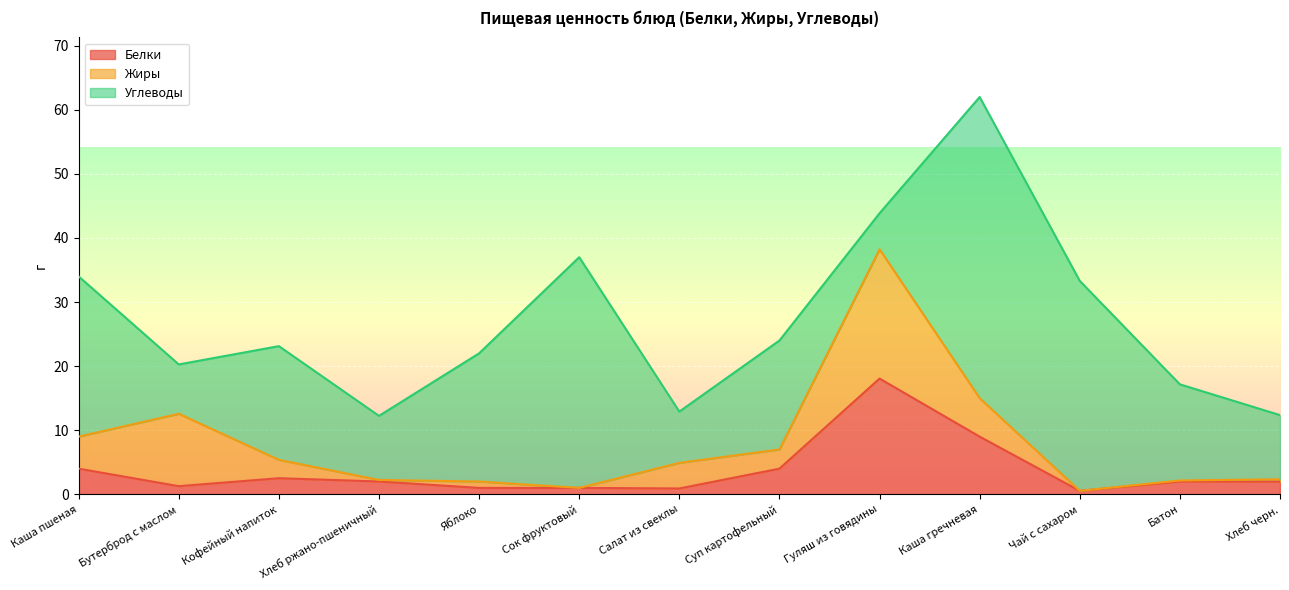

Is it true that Жиры equals 11.3 at Бутерброд с маслом?

True